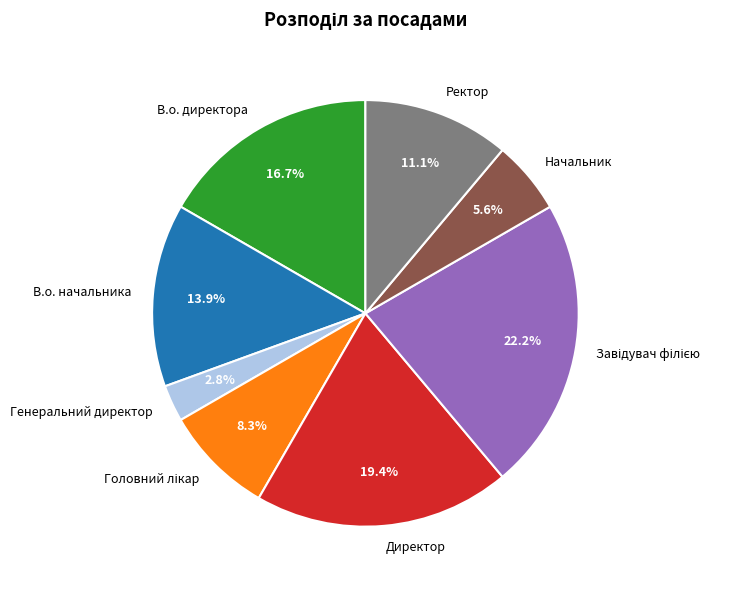

How much of the chart is everything except Директор?

80.6%